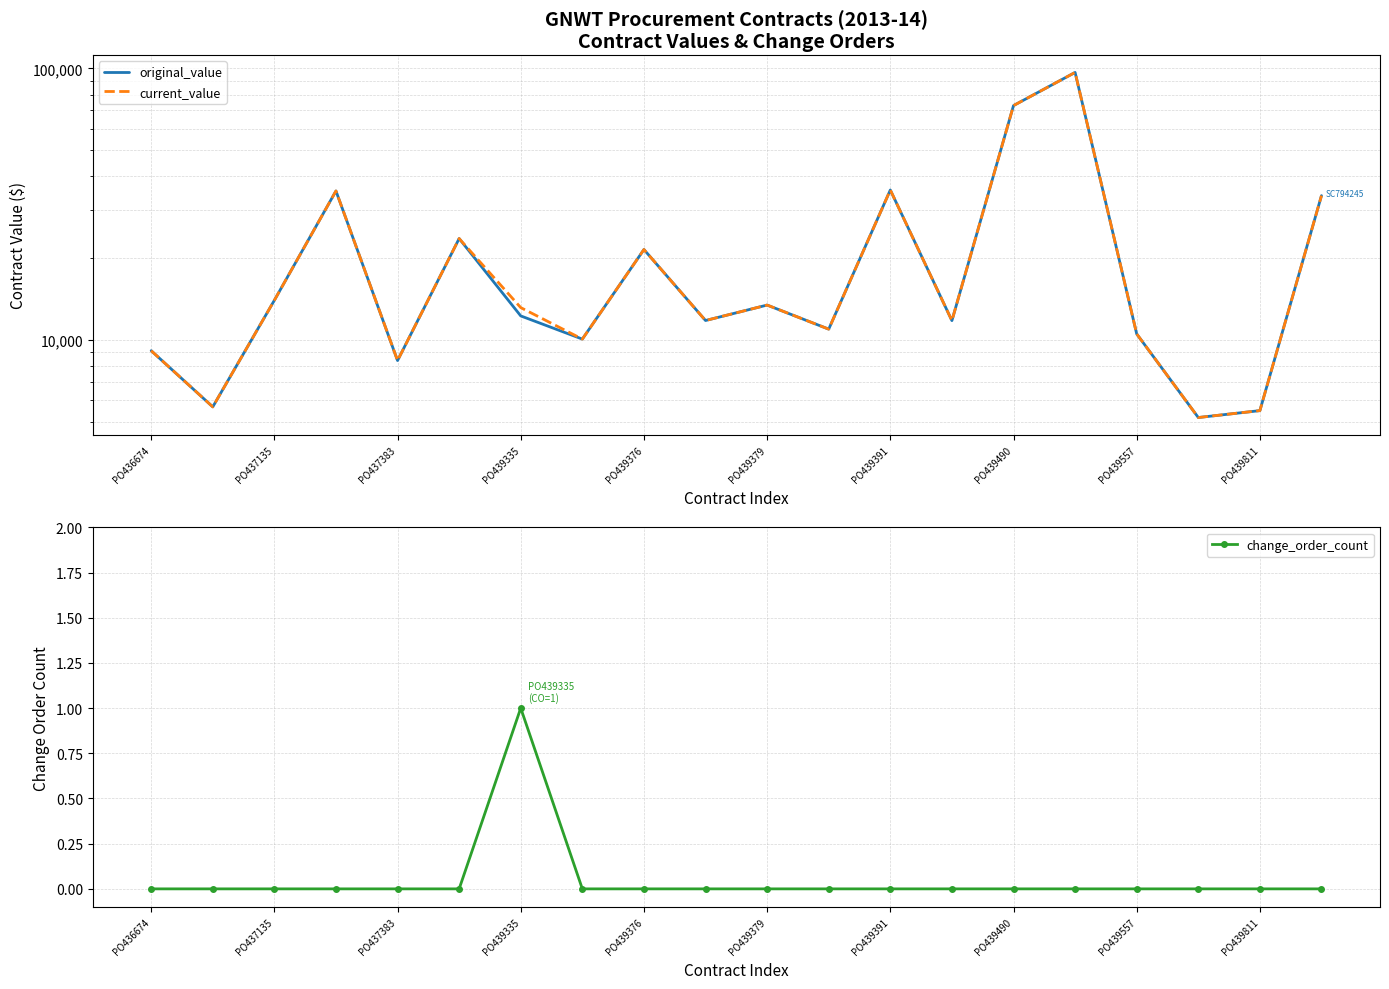

How many lines are shown in the chart?

3